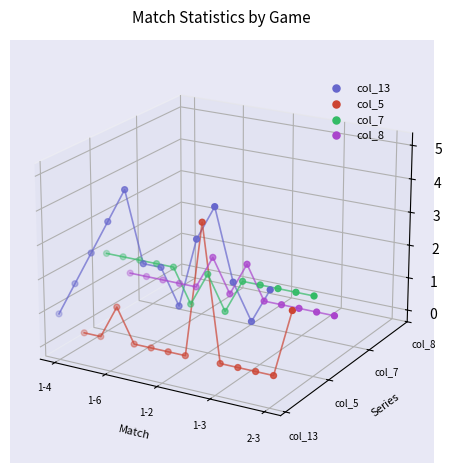

Which series reaches the maximum Y coordinate?

col_13